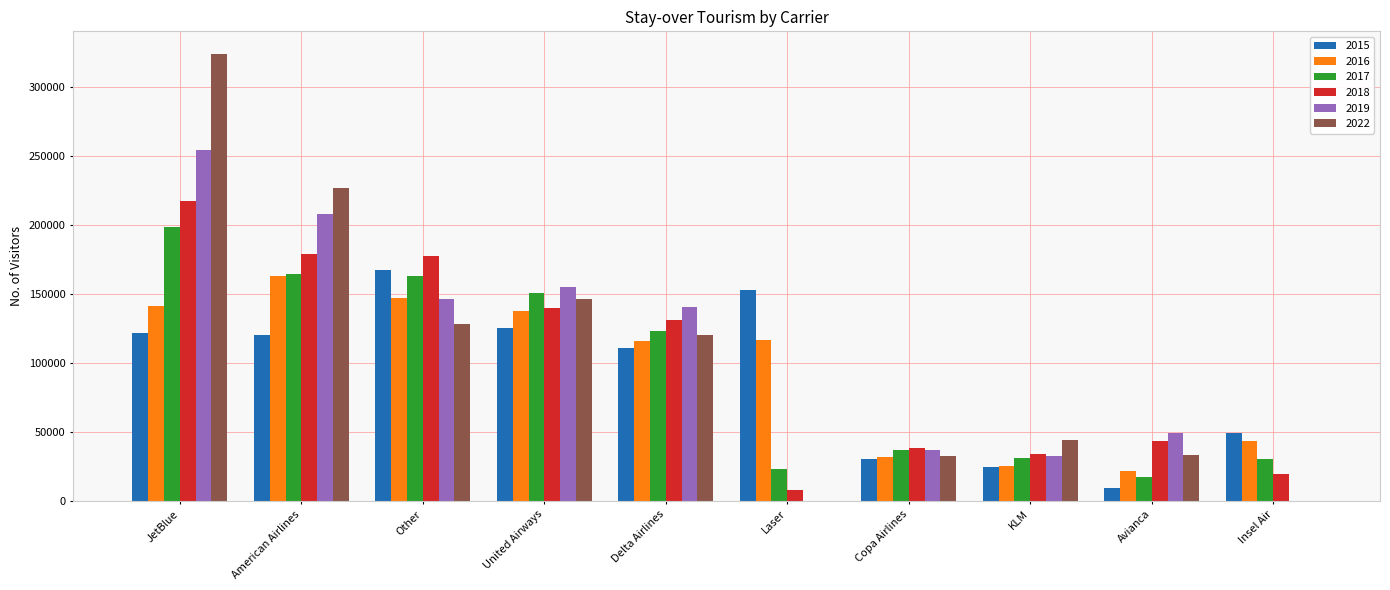

Which category has the highest value across all series?

JetBlue